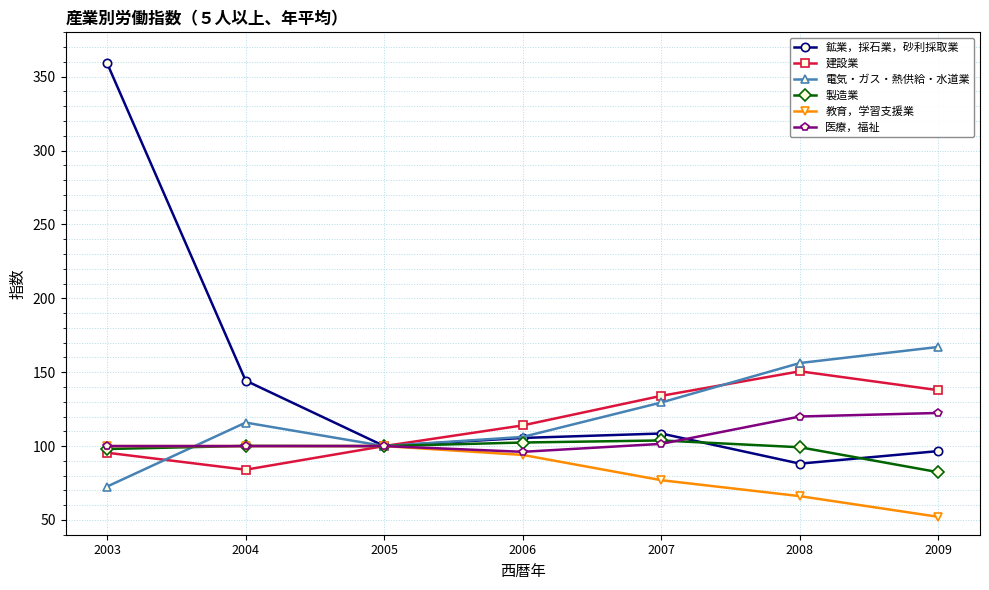

True or false: 教育，学習支援業 and 電気・ガス・熱供給・水道業 intersect in this chart.

True